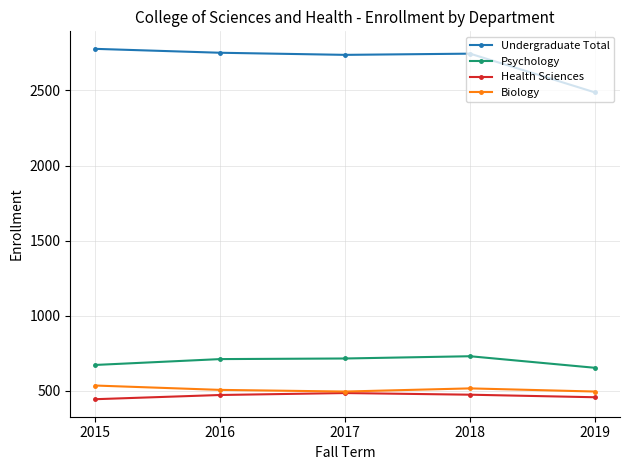

What is the difference between the Health Sciences values at 2019 and 2016?

15